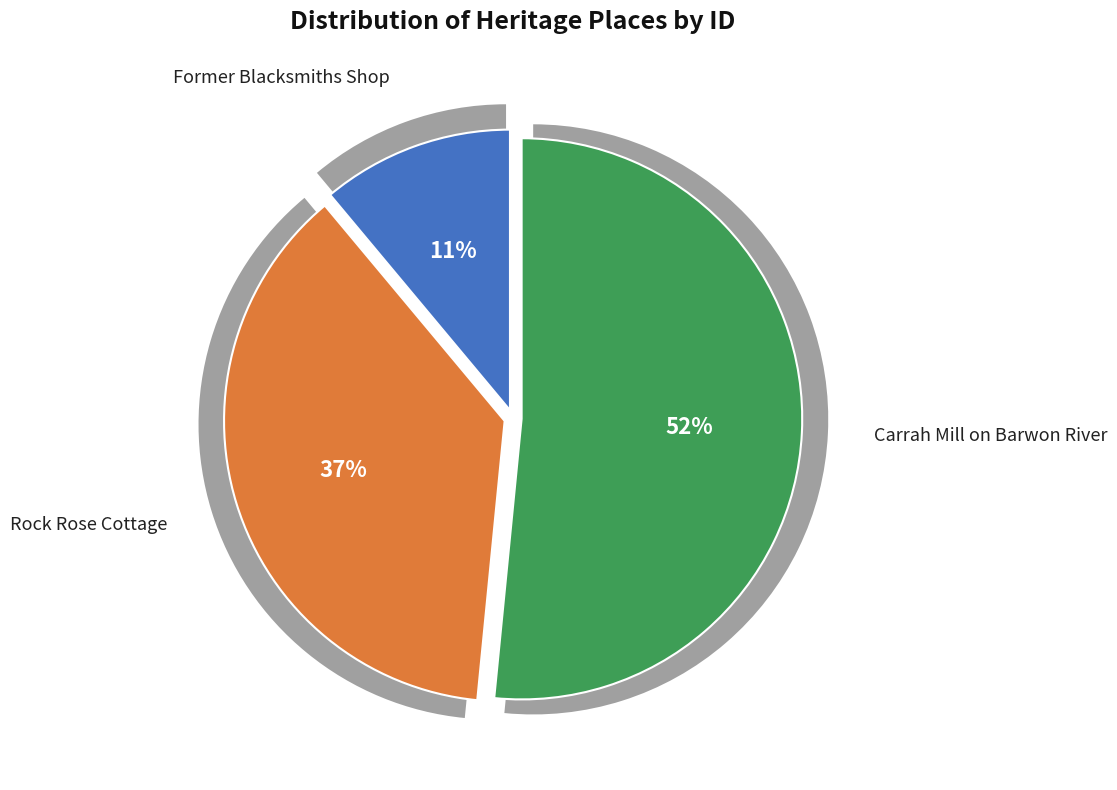

True or false: Former Blacksmiths Shop accounts for 20% of the total.

False